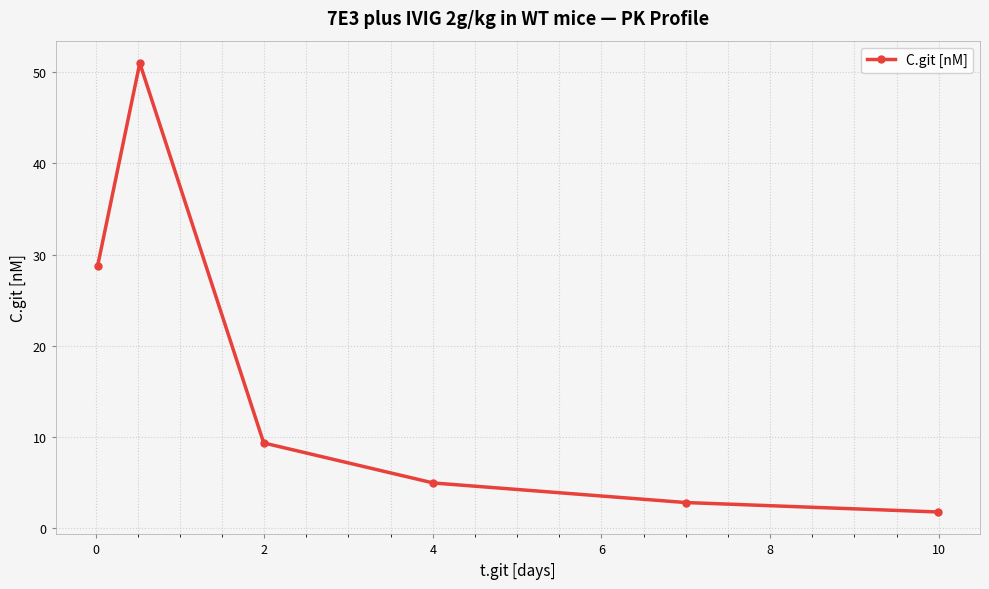

How many points are higher than both their immediate neighbors (excluding endpoints)?

1